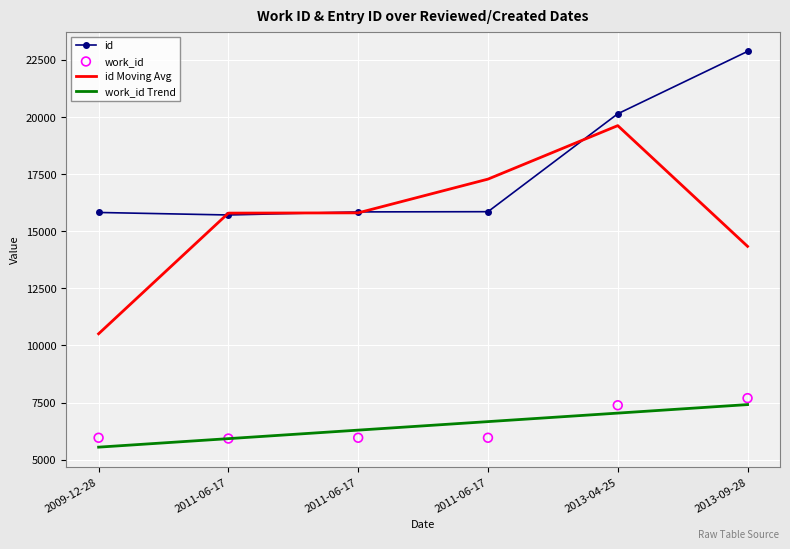

Which series has the largest Y range (max minus min)?

id Moving Avg